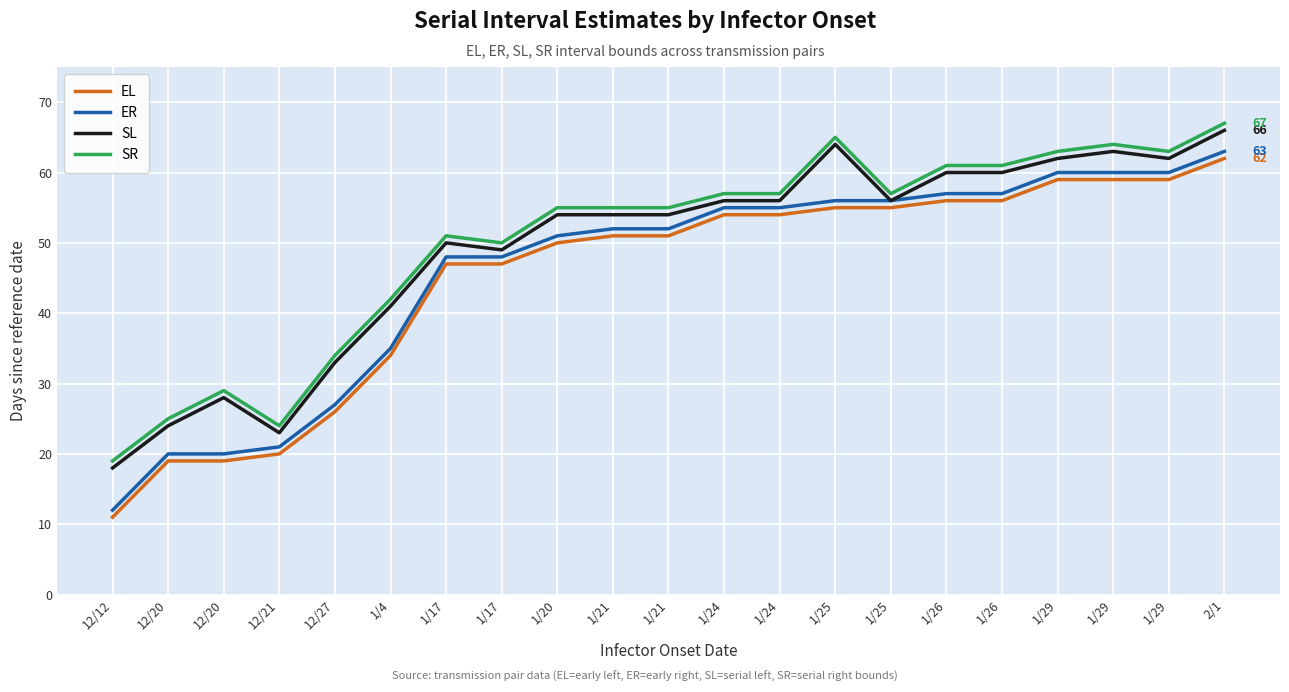

Does the chart display data point markers on the line(s)?

No